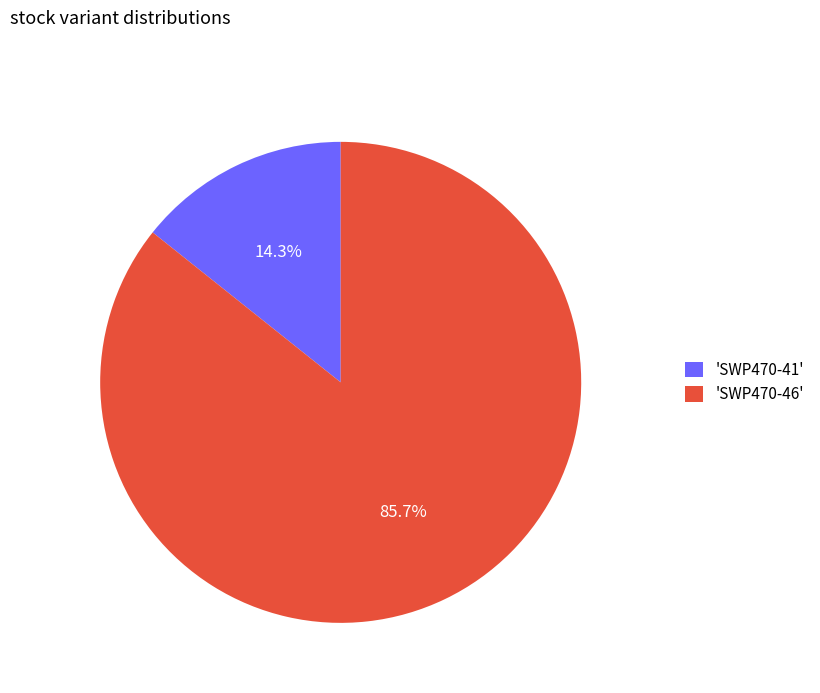

Between 'SWP470-41' and 'SWP470-46', which is larger?

'SWP470-46'